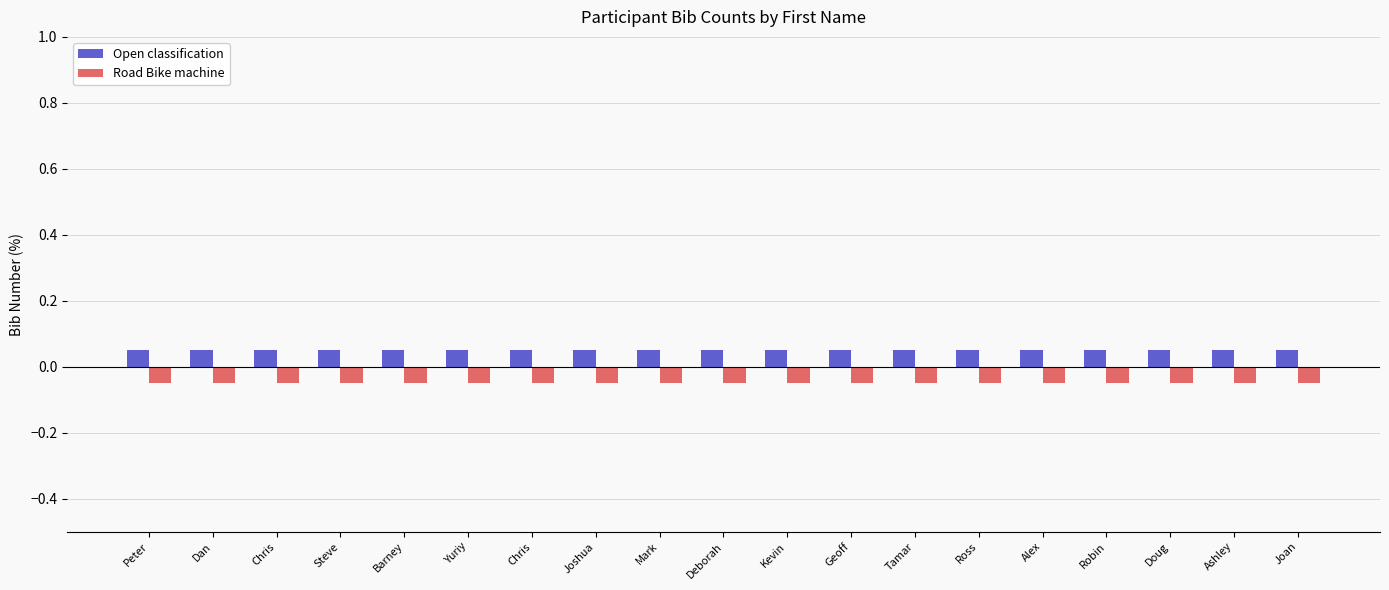

Is it true that Road Bike machine equals -0.0 at Dan?

False